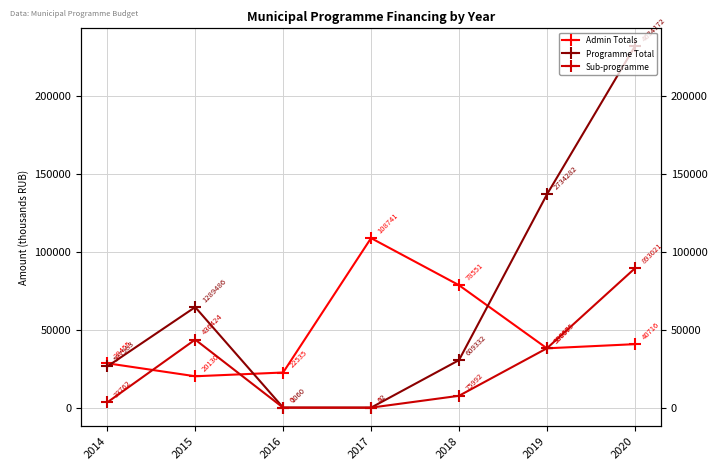

What are all the series names shown in the legend?

Admin Totals, Programme Total, Sub-programme